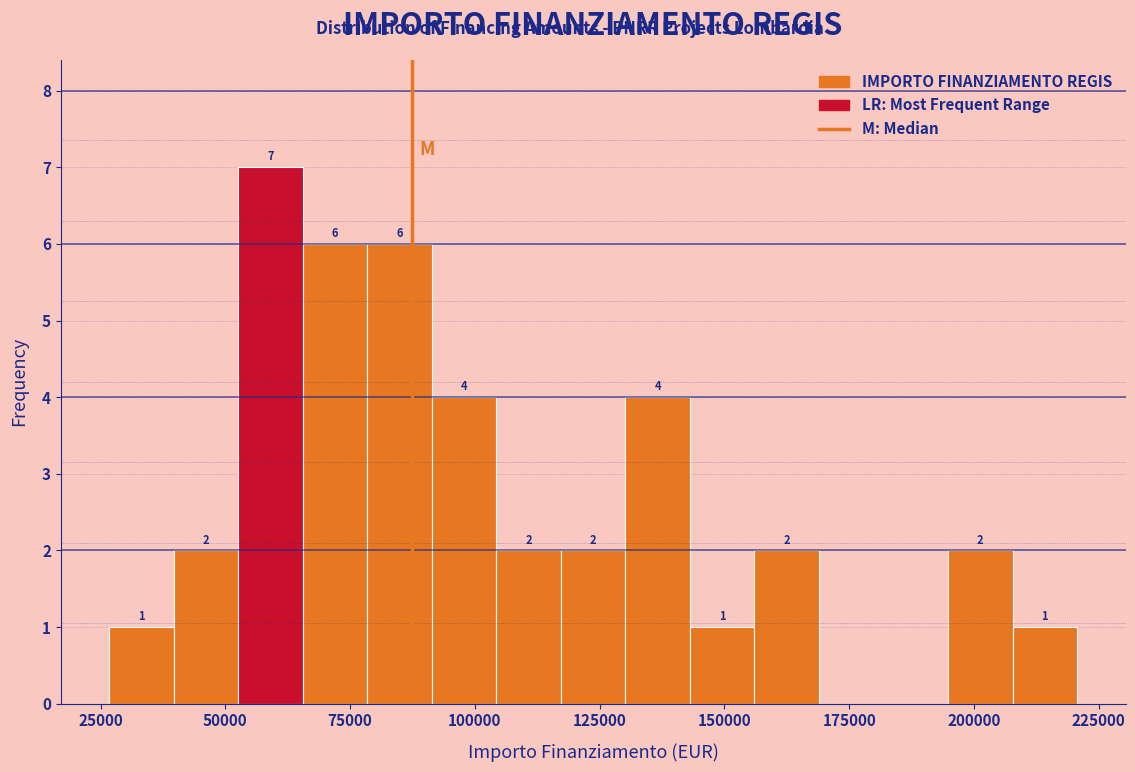

Around what value on the x-axis is the tallest bar? Give the approximate position of its centre, as read against the axis.

60000